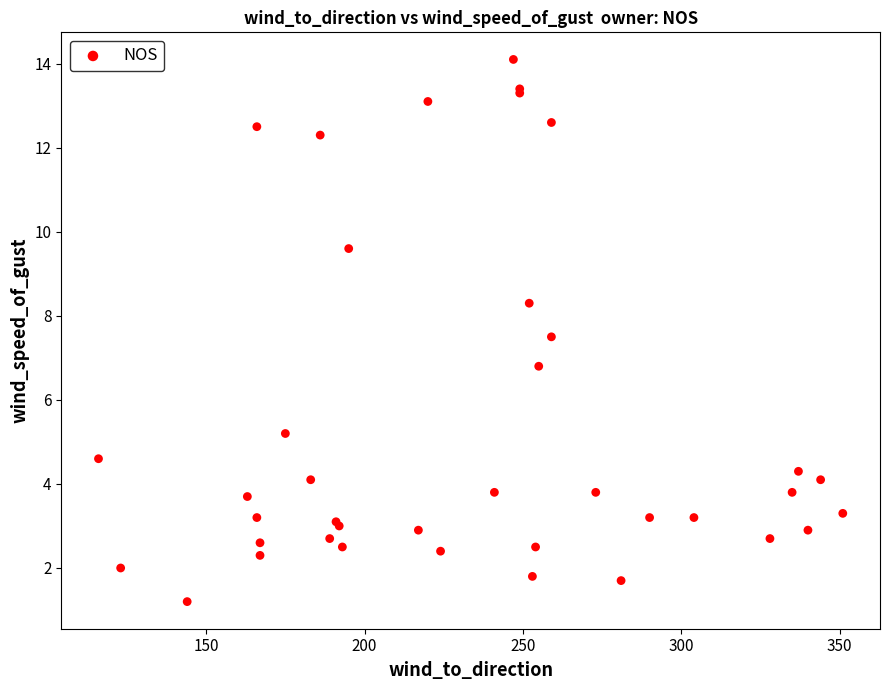

What Y value in the scatter plot is closest to 7?

6.8